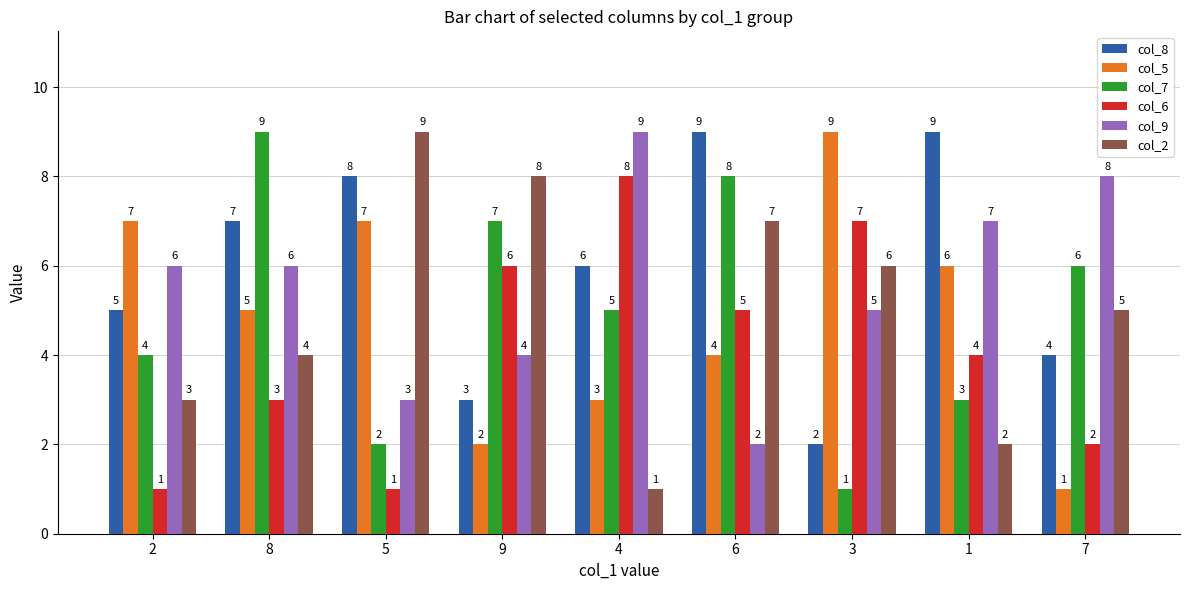

At which label does col_8 first exceed 6?

8